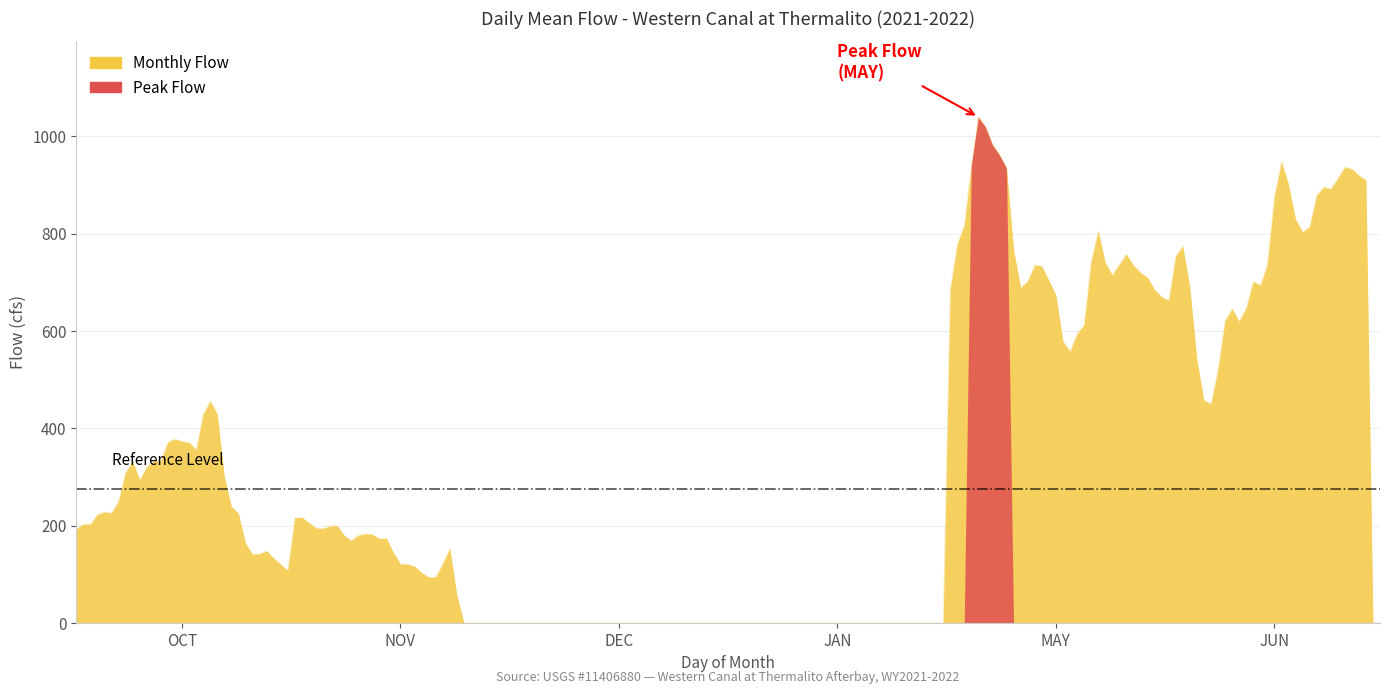

True or false: DEC has more than 2 points higher than both neighbors.

False